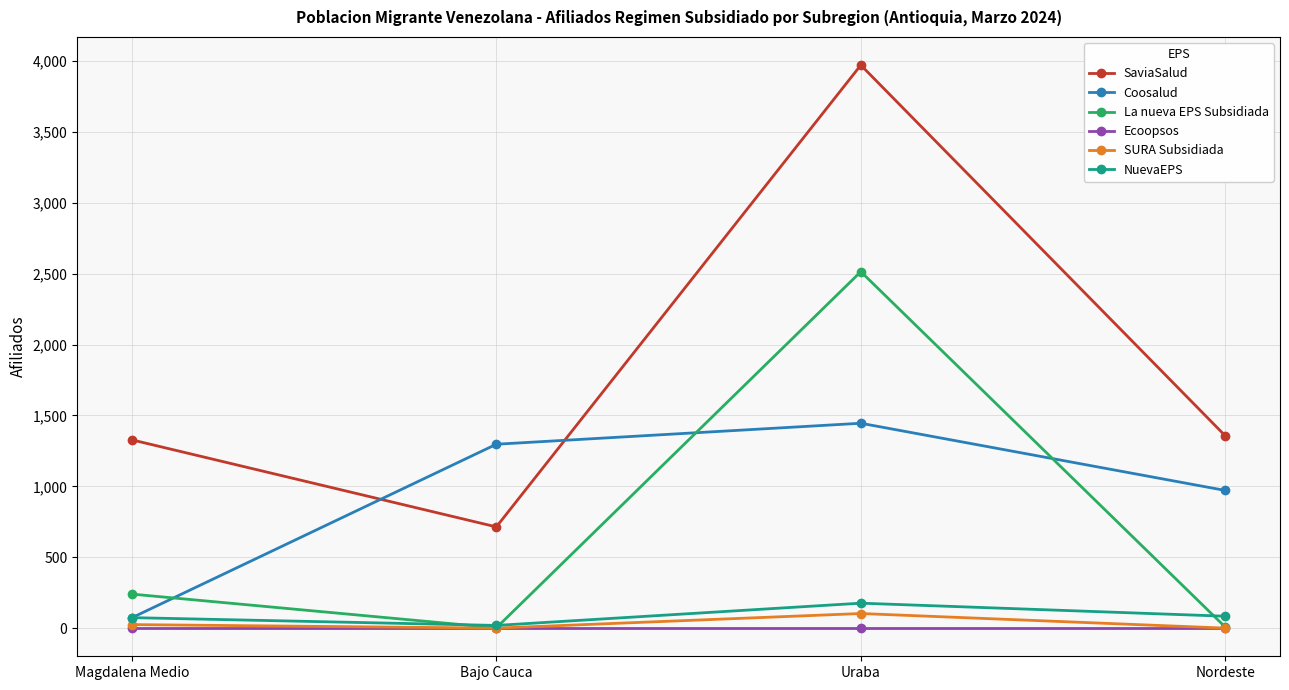

What is the difference between the SaviaSalud values at Nordeste and Magdalena Medio?

28